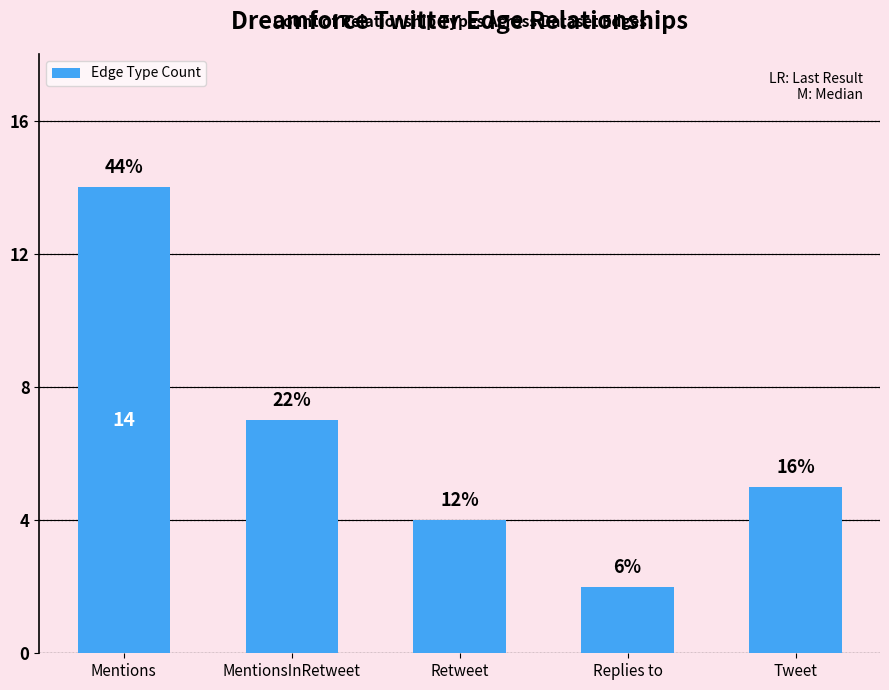

What is the approximate value at Retweet, to the nearest 5?

5